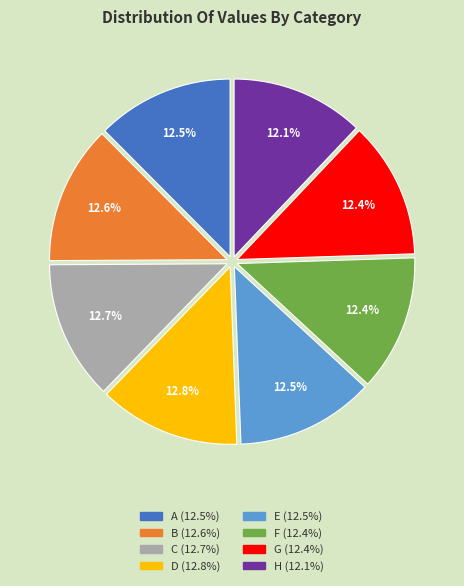

Do D and F together represent more than half of the pie?

No